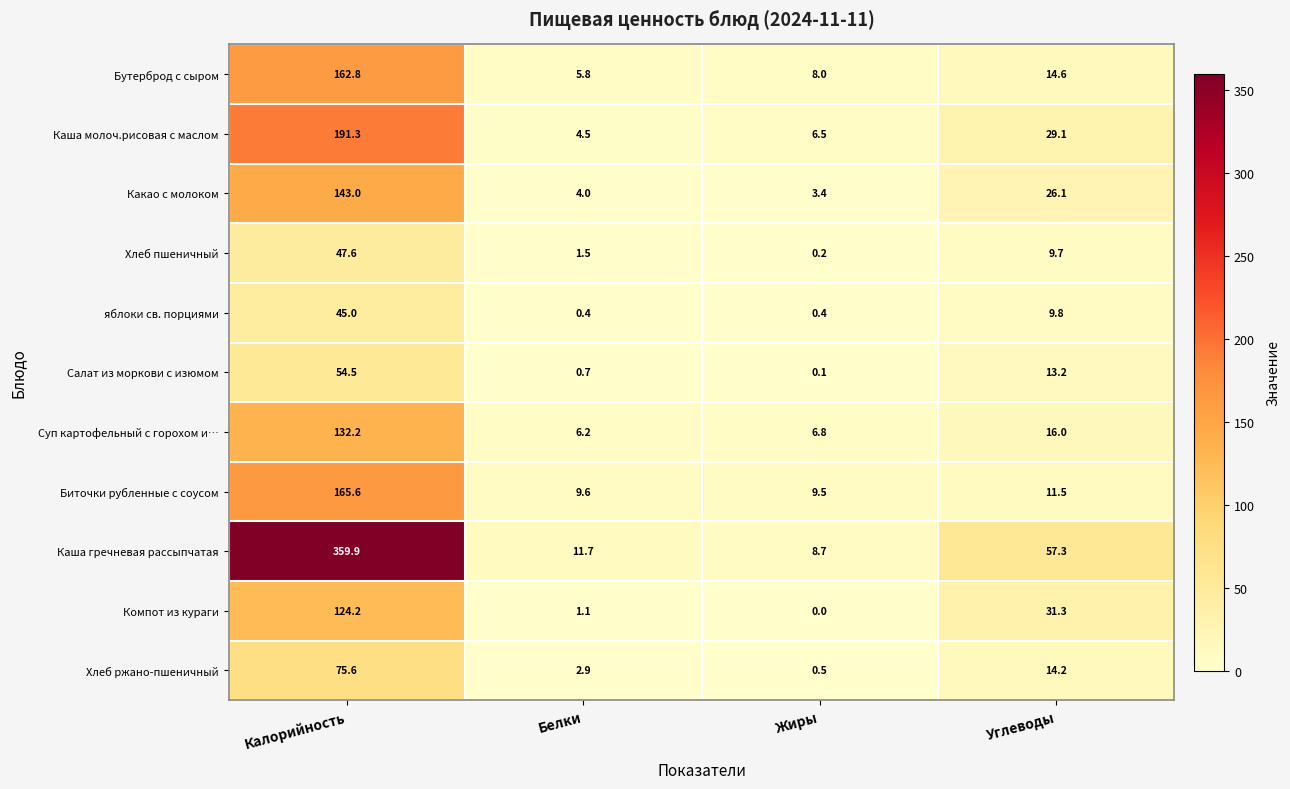

True or false: Каша гречневая рассыпчатая has a value of 2.4 at Белки.

False